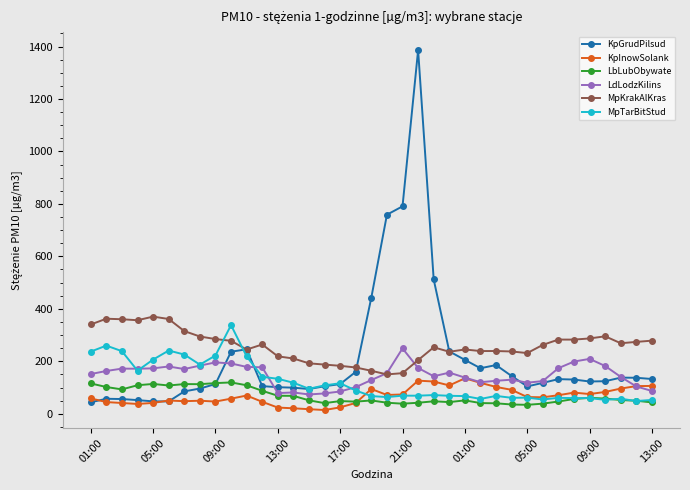

Which series has the widest spread of values?

KpGrudPilsud